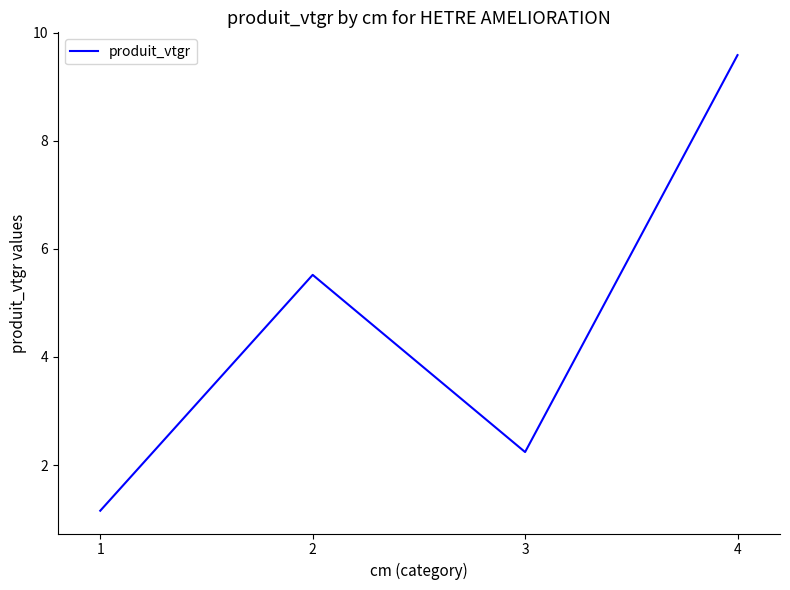

How many series are shown in this chart?

1